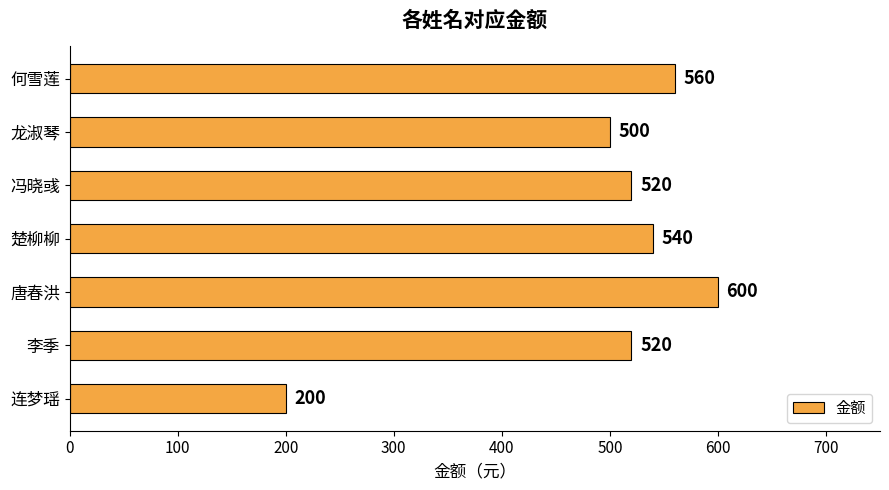

Reading top to bottom, what are all the values shown in this chart?

何雪莲=560	龙淑琴=500	冯晓彧=520	楚柳柳=540	唐春洪=600	李季=520	连梦瑶=200